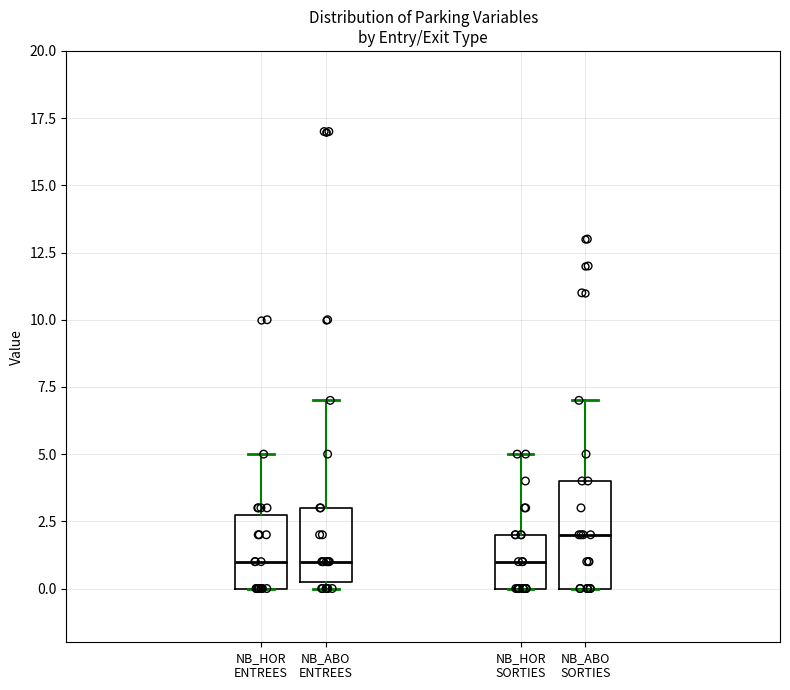

Reading left to right, read every box against the y-axis: the position of its median line, the range the box covers, and the ends of its whiskers. The values are not printed on the chart, so give them approximately, as read against the axis.

NB_HOR ENTREES: median 1.0, box 0.0 to 3.0, whiskers 0.0 to 5.0
NB_ABO ENTREES: median 1.0, box 0.5 to 3.0, whiskers 0.0 to 7.0
NB_HOR SORTIES: median 1.0, box 0.0 to 2.0, whiskers 0.0 to 5.0
NB_ABO SORTIES: median 2.0, box 0.0 to 4.0, whiskers 0.0 to 7.0